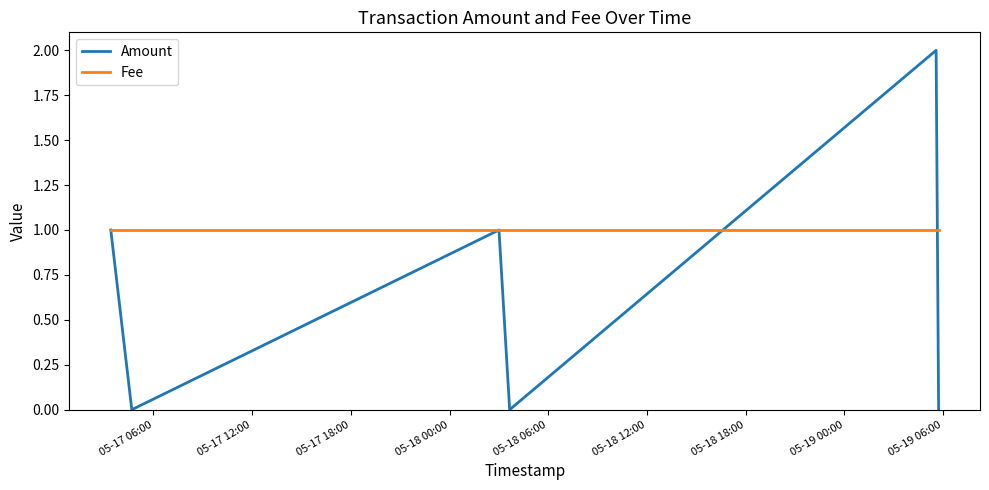

Which series has the largest total across all categories?

Fee